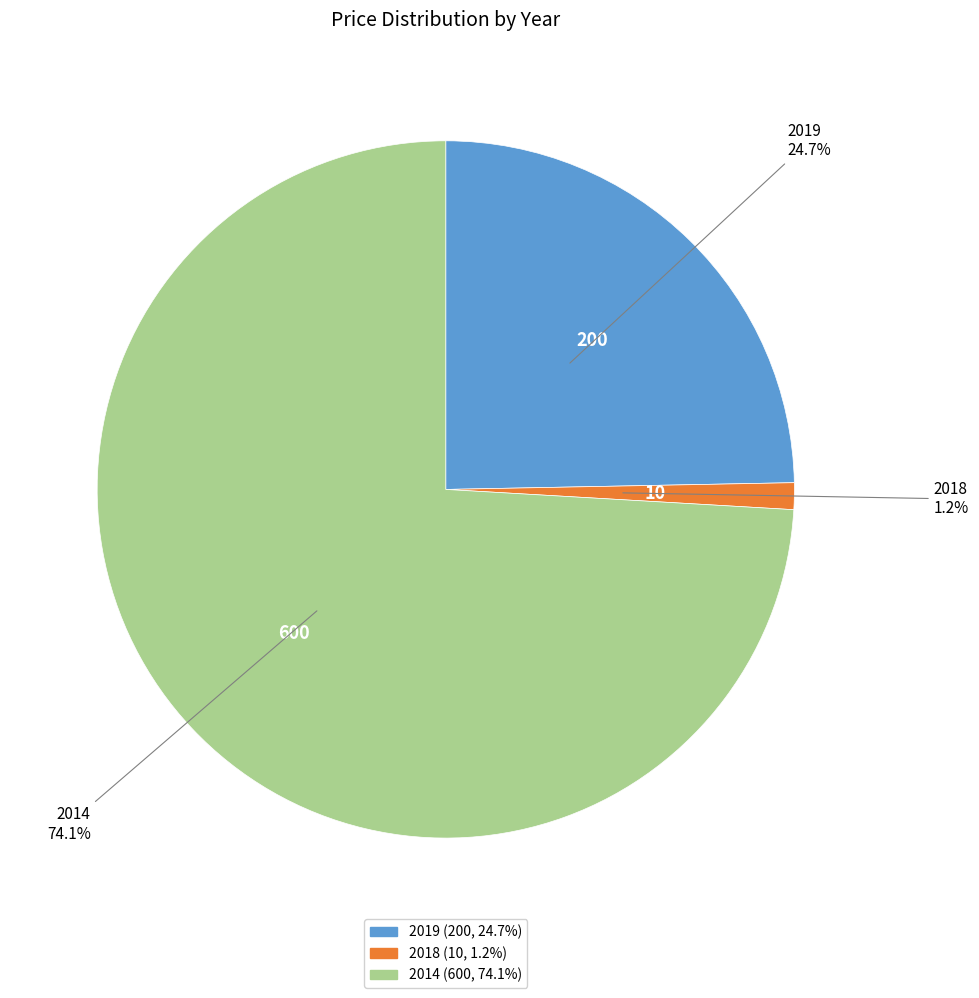

Which slice is the largest?

2014